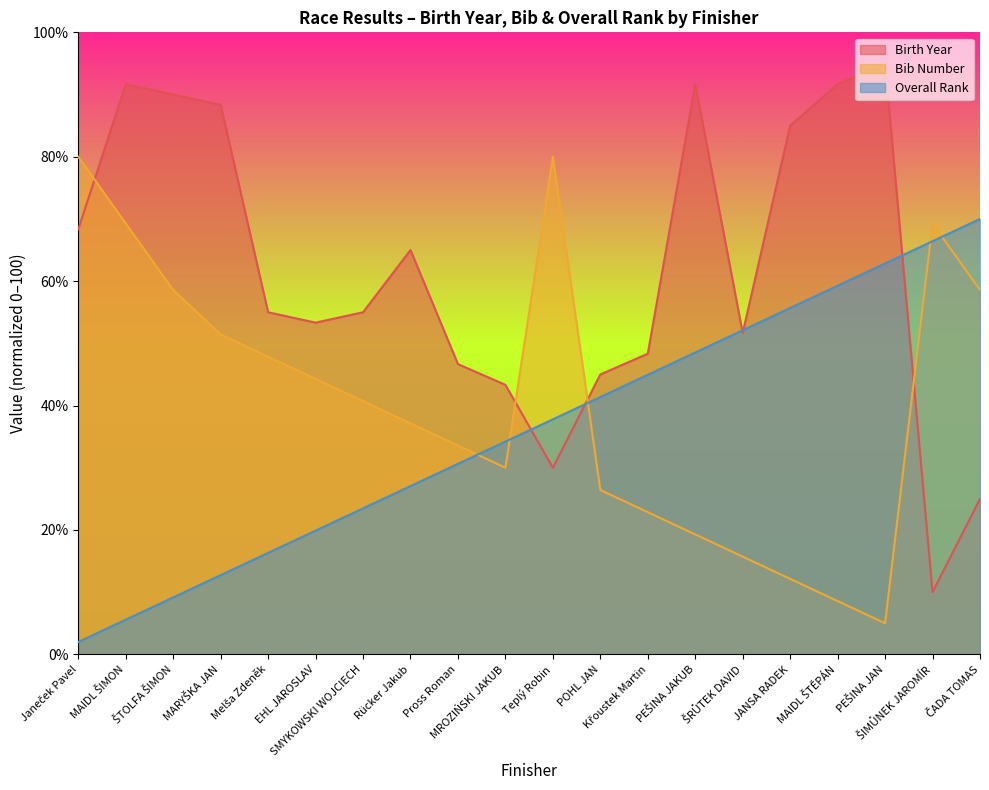

How many times do Overall Rank and Birth Year cross each other?

5